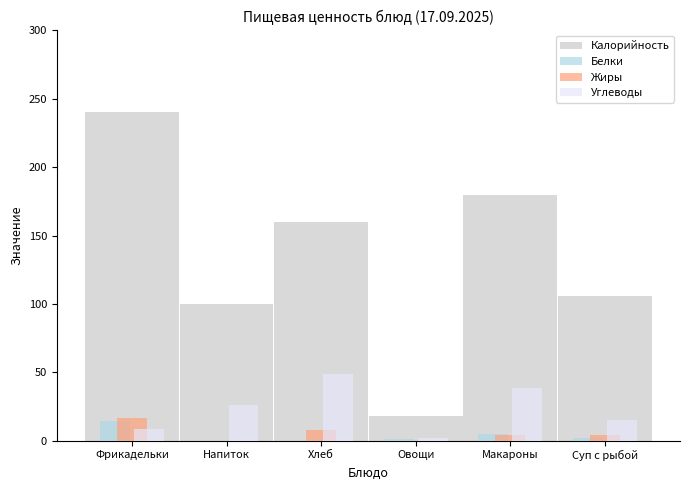

Where is Калорийность nearest to the value 129?

Суп с рыбой